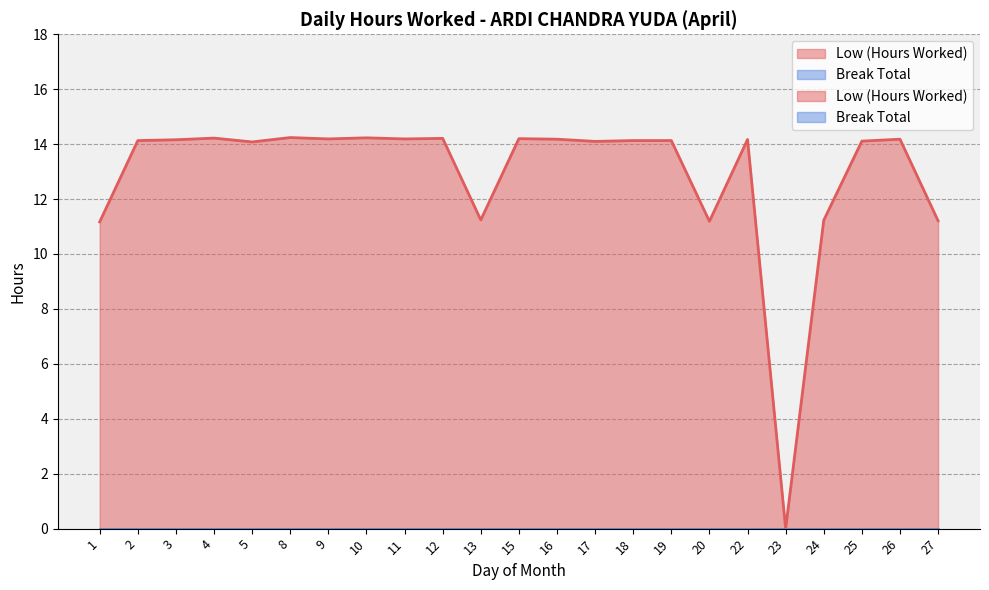

At which category does the data reach its first local peak?

4